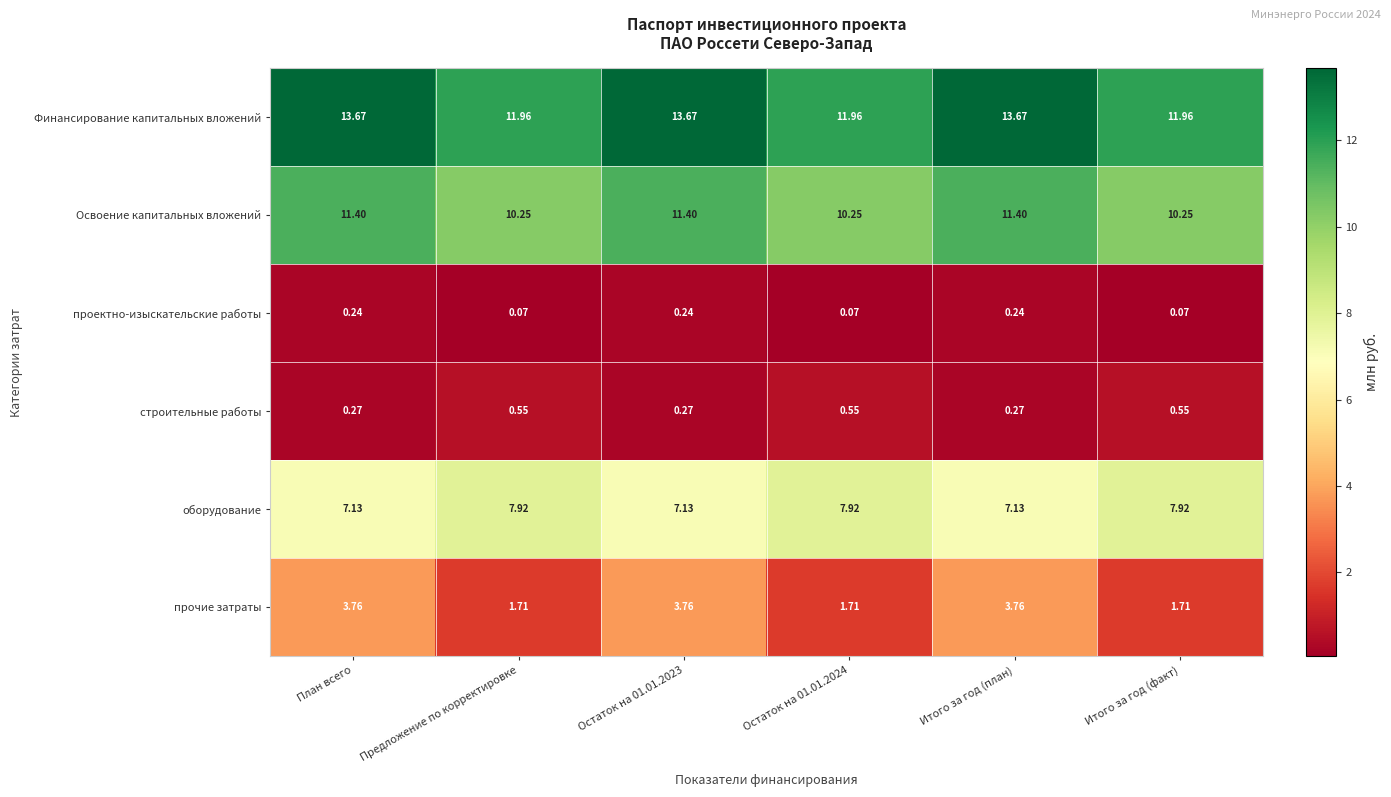

Rank the series at Остаток на 01.01.2024 from highest to lowest value.

Финансирование капитальных вложений, Освоение капитальных вложений, оборудование, прочие затраты, строительные работы, проектно-изыскательские работы